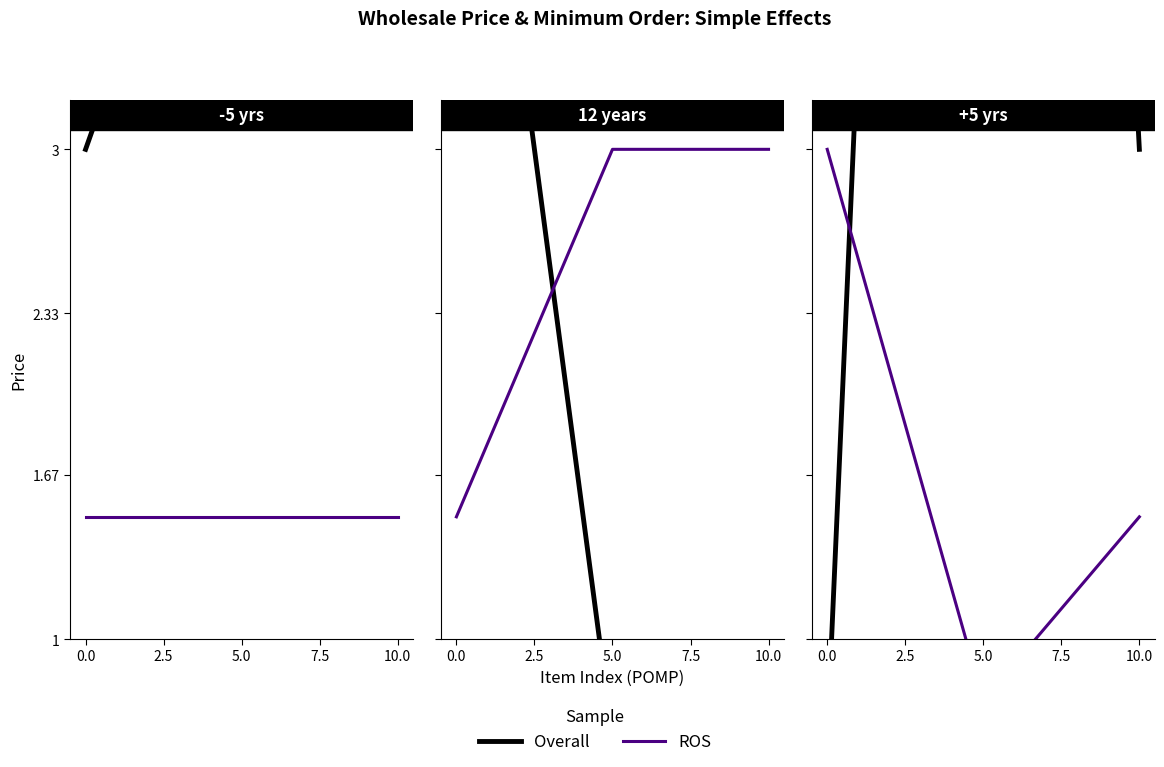

List the series in order of their peak value, highest first.

Overall, ROS